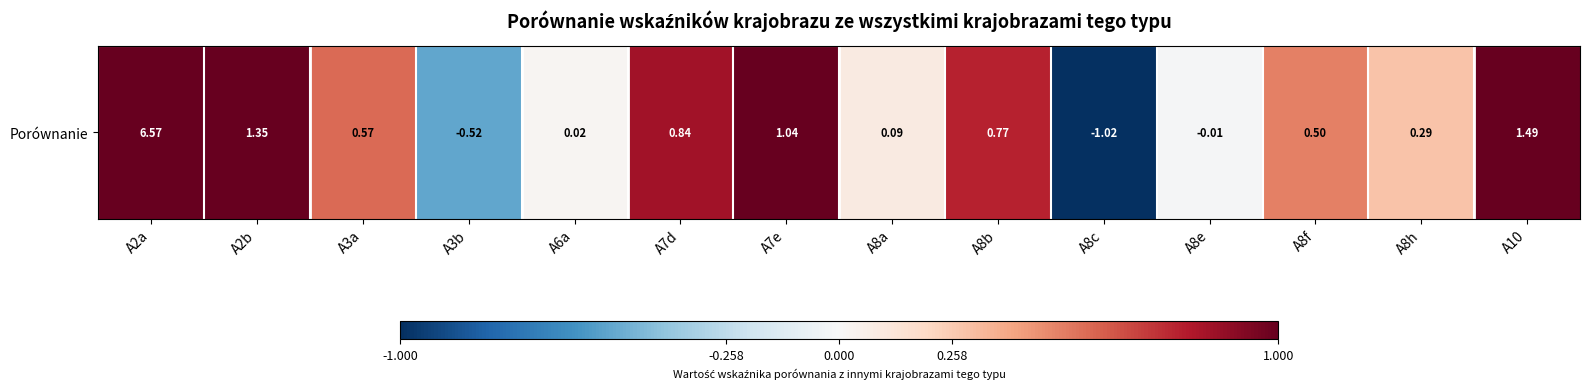

Reading right to left, list all the values displayed in this chart.

A10=1.5	A8h=0.3	A8f=0.5	A8e=-0.0	A8c=-1.0	A8b=0.8	A8a=0.1	A7e=1.0	A7d=0.8	A6a=0.0	A3b=-0.5	A3a=0.6	A2b=1.4	A2a=6.6